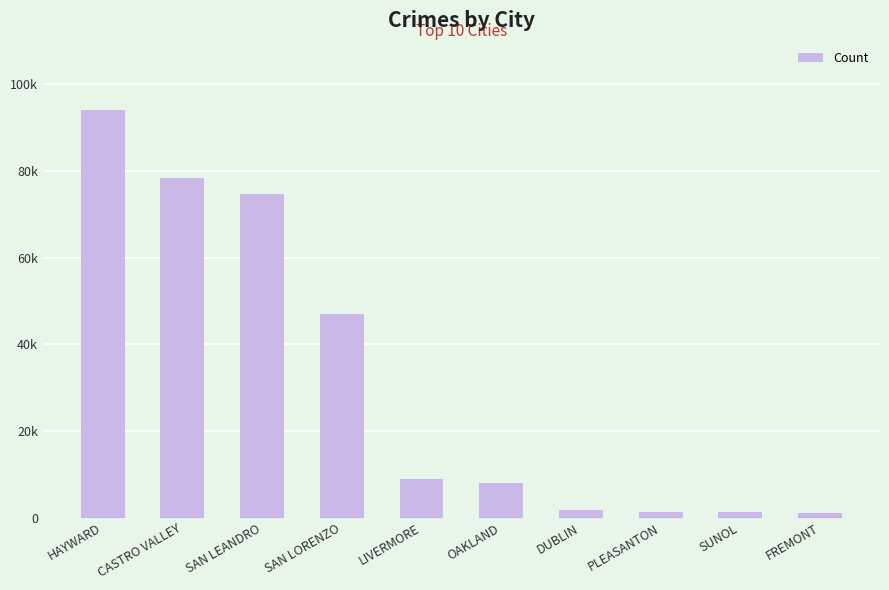

Is it true that the value at DUBLIN is 1740?

True